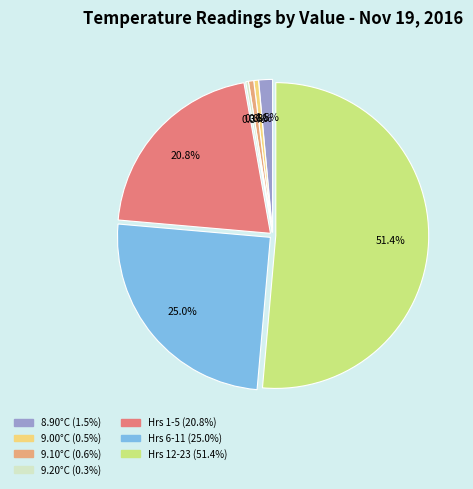

Does any single category account for the majority?

Yes